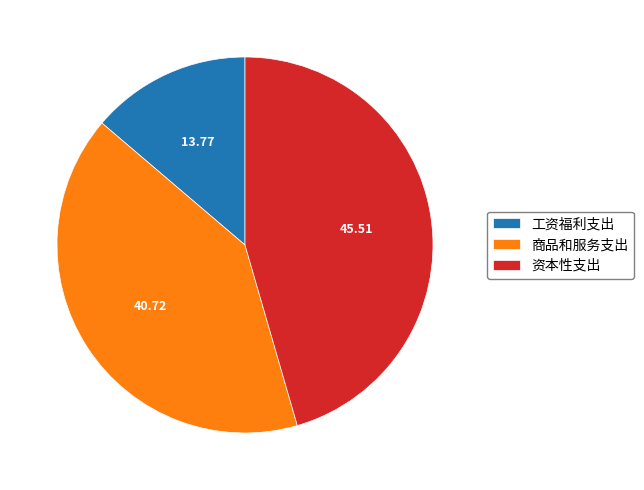

Count the number of slices in the pie.

3